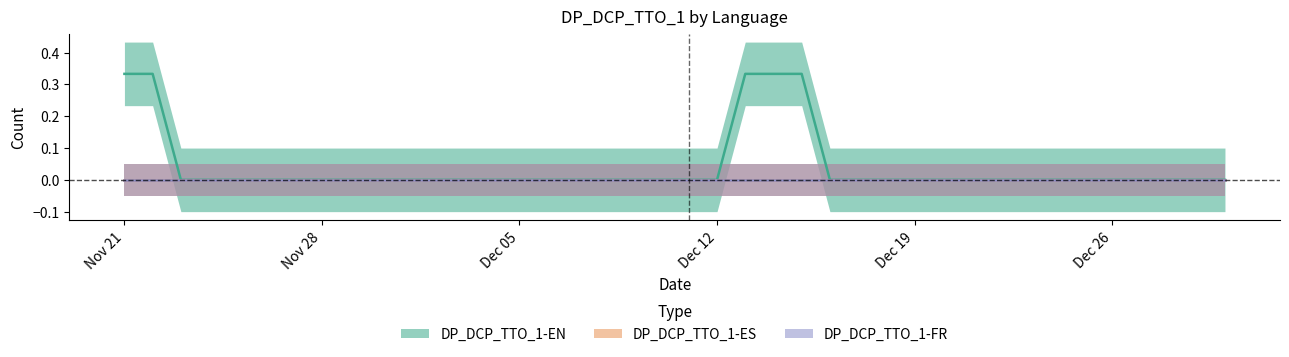

Where is the first local maximum for DP_DCP_TTO_1-EN?

2021-12-14